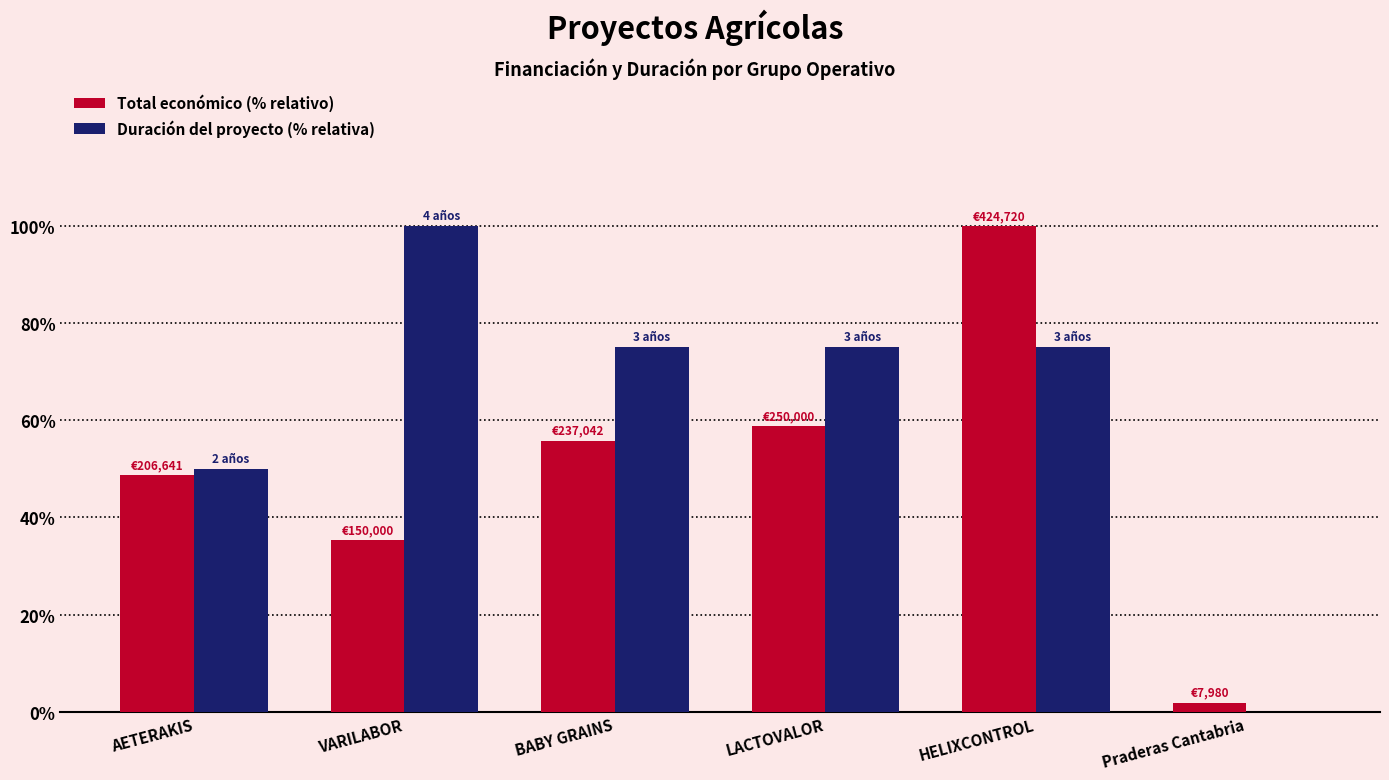

Is the value of Duración del proyecto (% relativa) at LACTOVALOR greater than the value of Total económico (% relativo) at Praderas Cantabria?

Yes